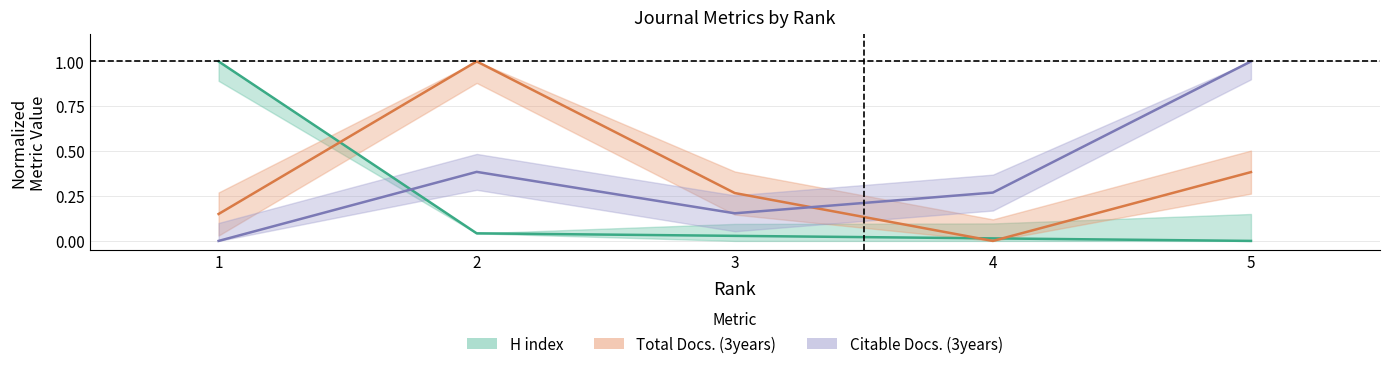

What is the difference between the highest and lowest values at 1?

1.0